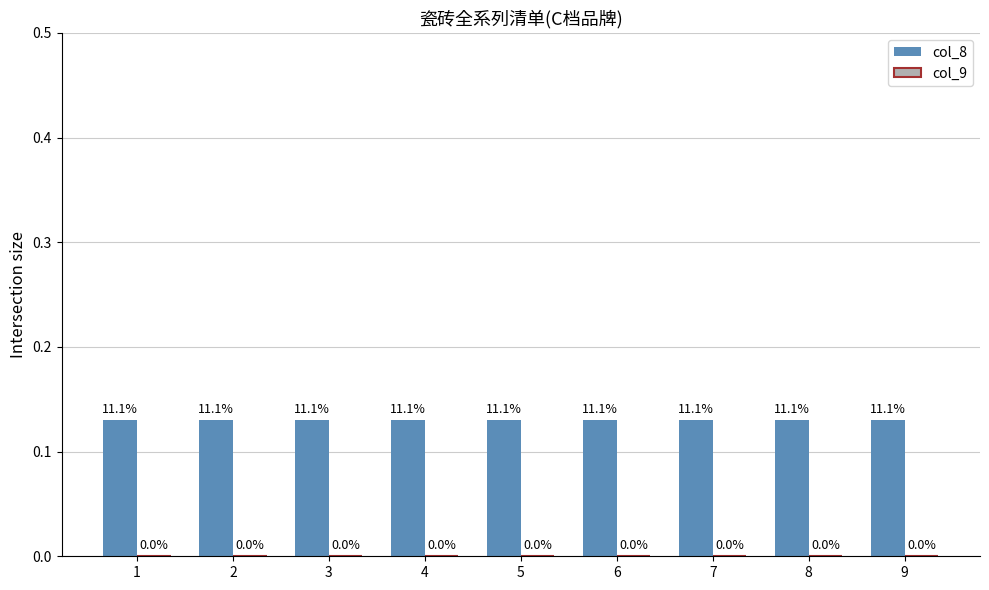

Rank the series by their average value, from lowest to highest.

col_9, col_8